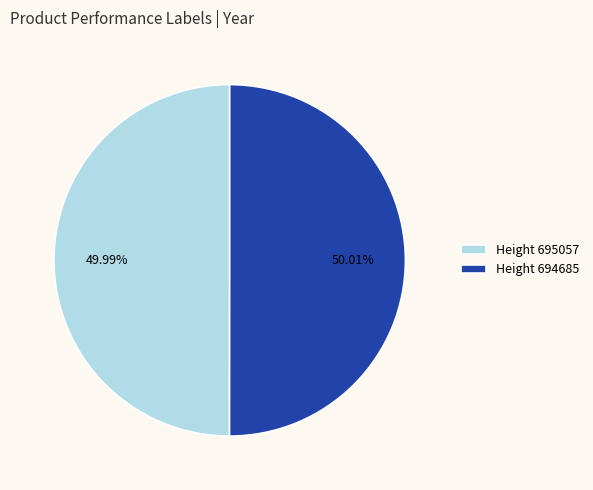

Is there any slice that represents more than half of the pie?

Yes